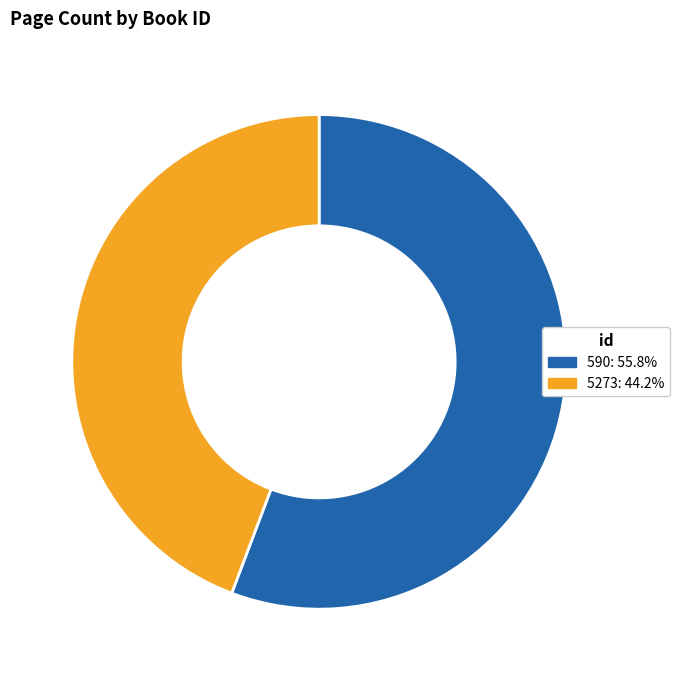

Approximately how many times larger is the value at 5273 compared to 590?

0.8